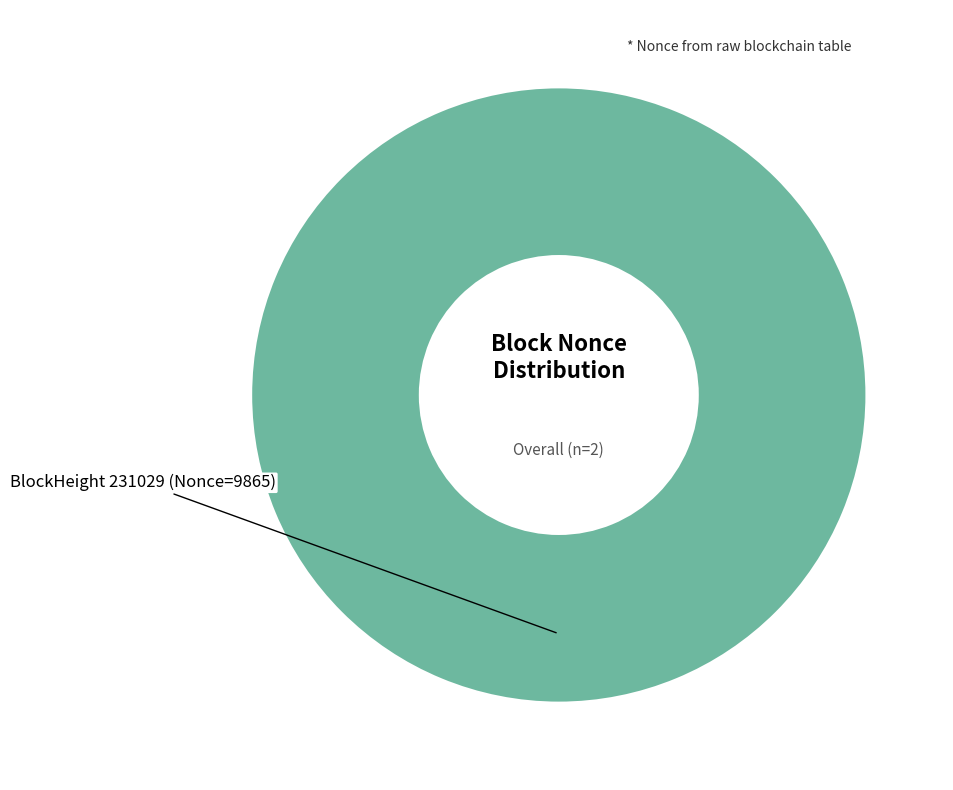

Which slice represents more than half of the pie?

231029